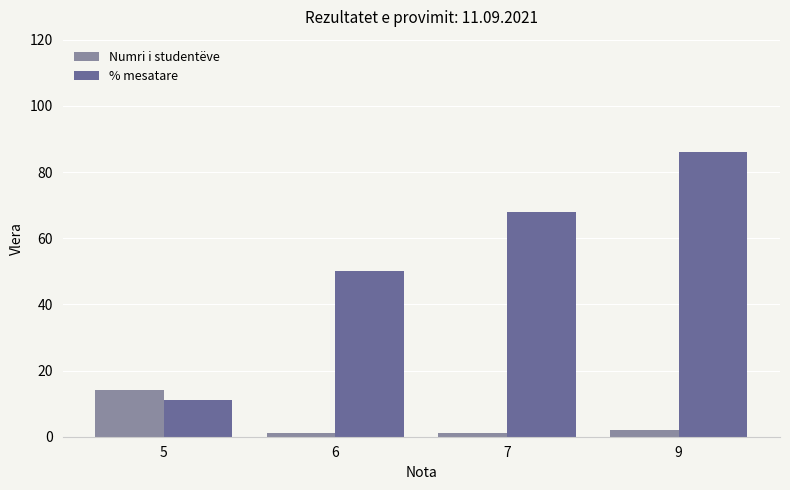

How many values in the Numri i studentëve series are below 2?

2